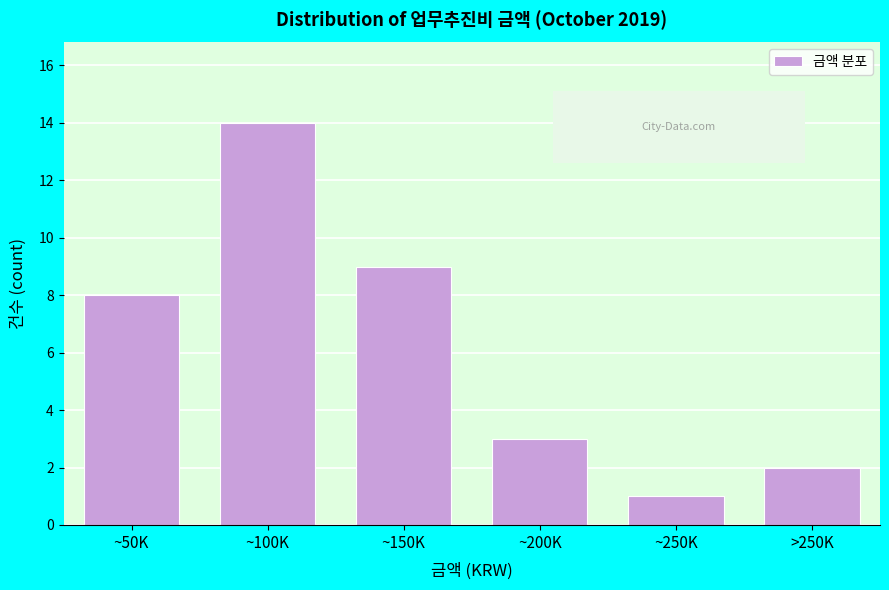

Reading left to right, what are all the values shown in this chart?

~50K=8	~100K=14	~150K=9	~200K=3	~250K=1	>250K=2